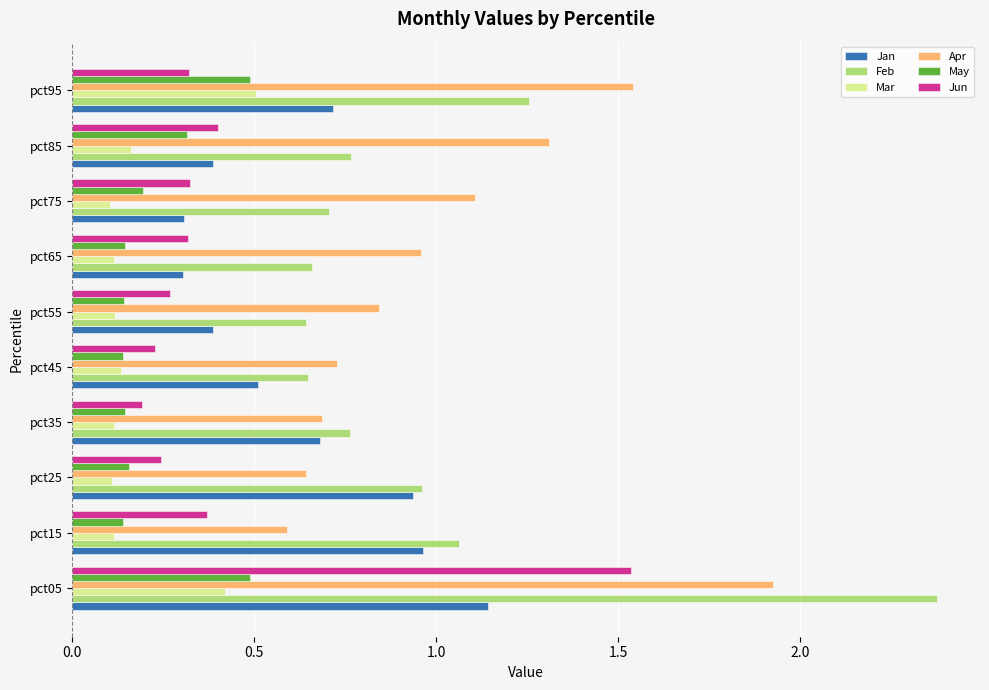

How many Jun values are between 0 and 1?

9